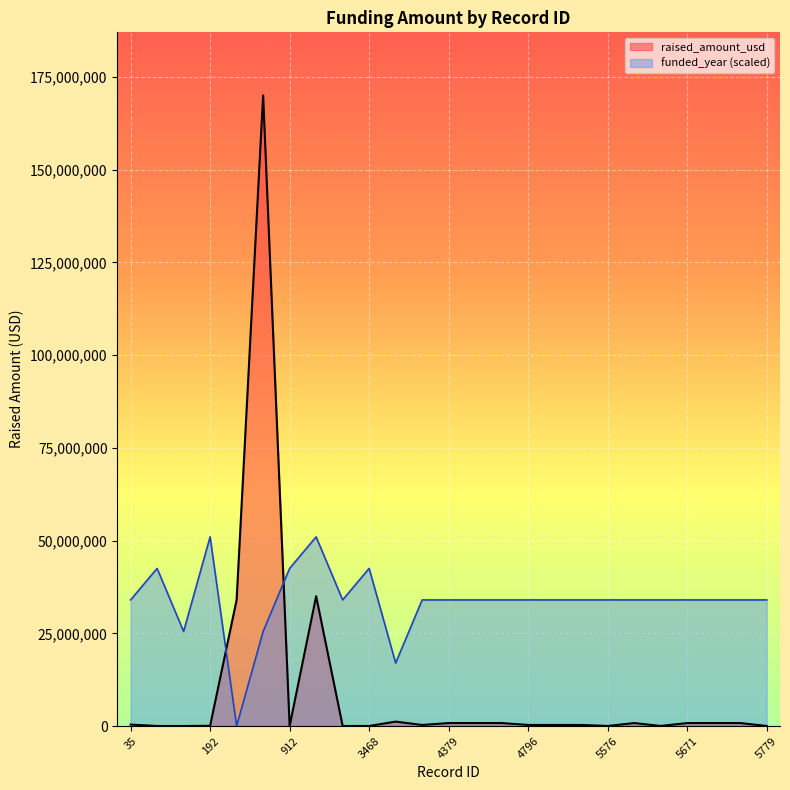

Which series ends up on top after the final intersection of funded_year and raised_amount_usd?

funded_year